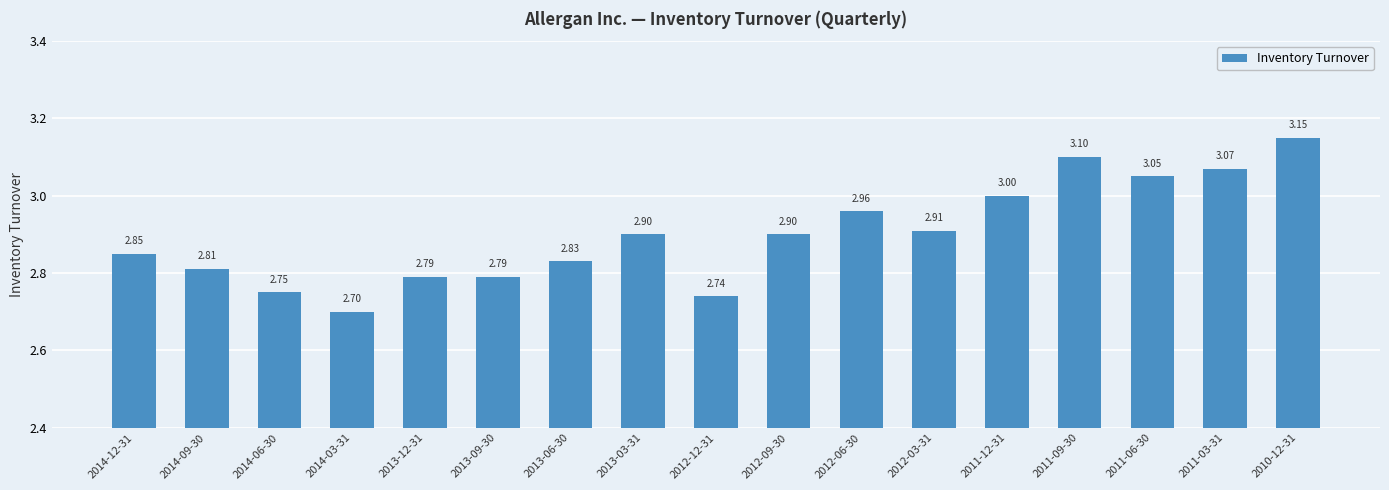

What is the sum of the values at 2011-09-30 and 2012-12-31?

5.8